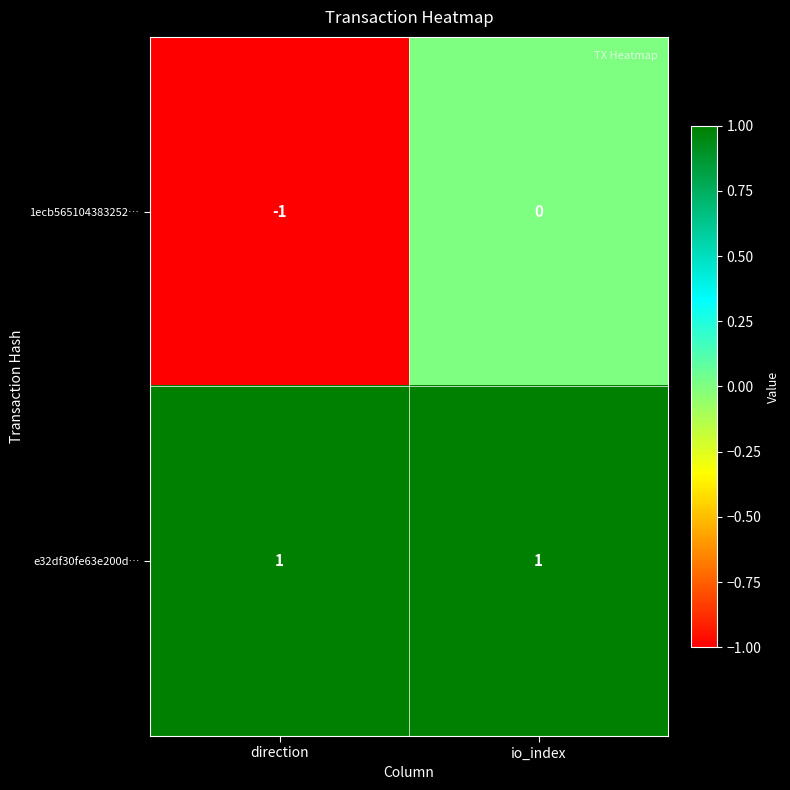

Reading left to right, what are all the values shown in this chart?

1ecb565104383252…: -1	0
e32df30fe63e200d…: 1	1